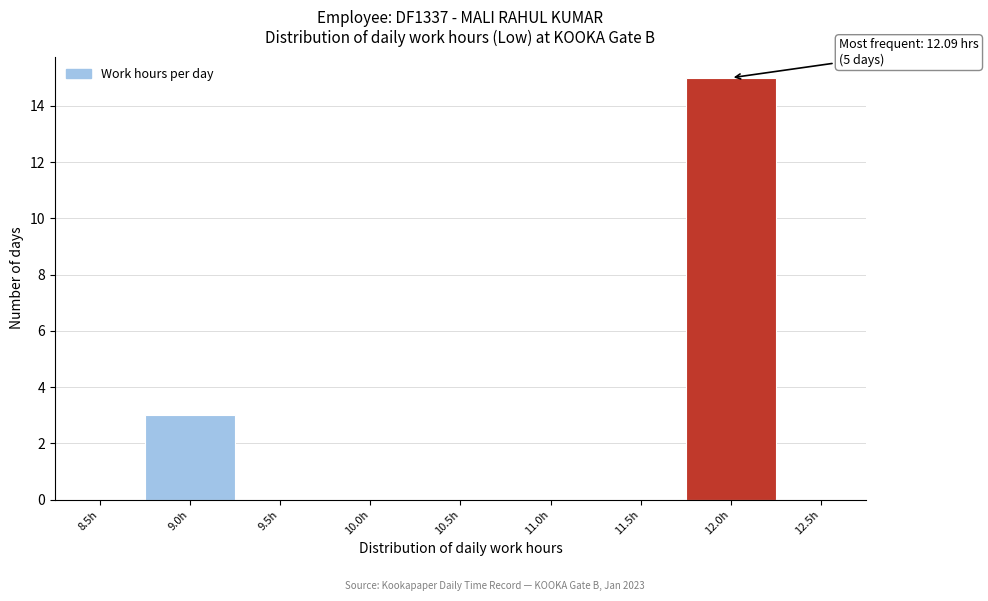

Reading left to right, list all the values displayed in this chart.

8.5h=0	9.0h=3	9.5h=0	10.0h=0	10.5h=0	11.0h=0	11.5h=0	12.0h=15	12.5h=0